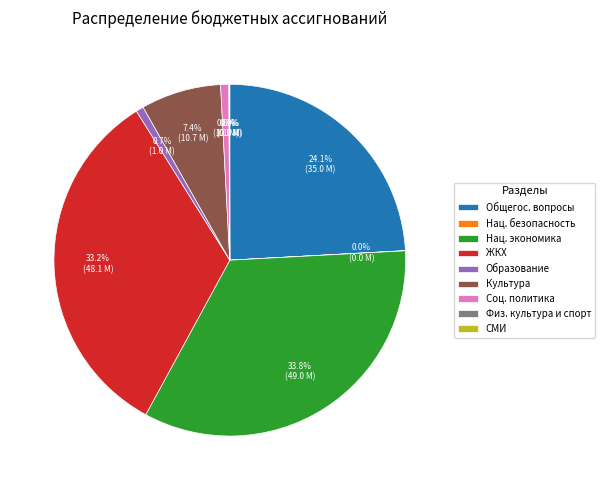

Which category has the biggest portion of the pie?

Нац. экономика